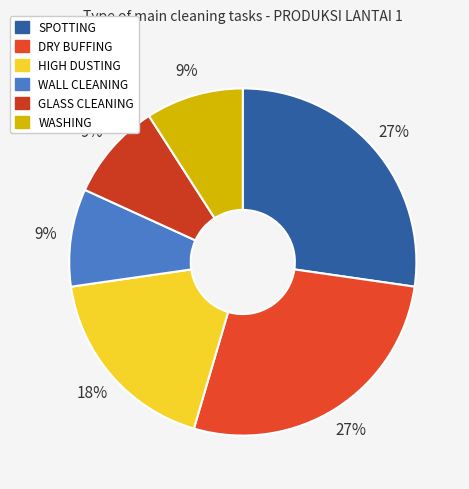

Count the number of slices in the pie.

6